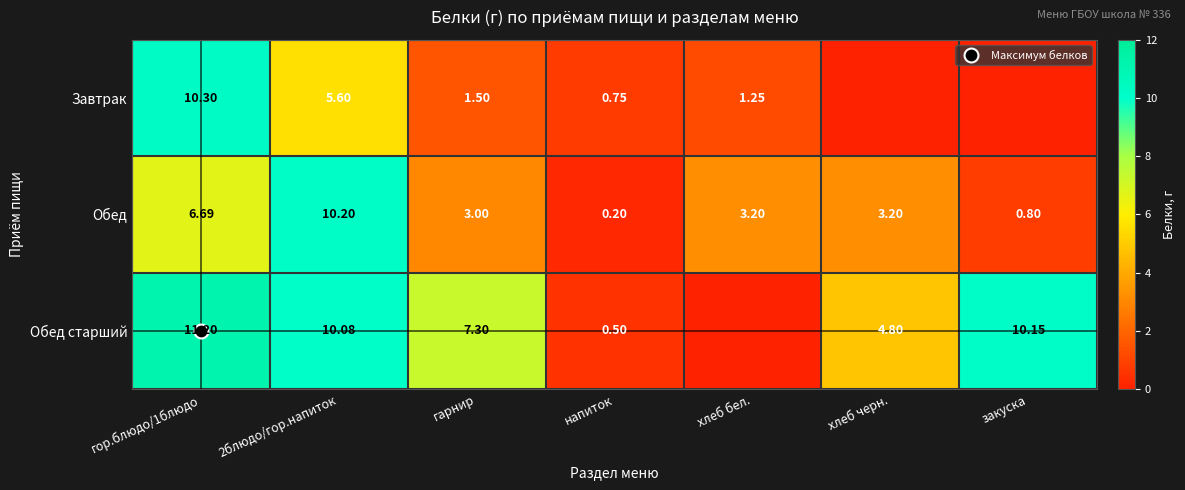

At which label is Обед closest to 5?

гор.блюдо/1блюдо